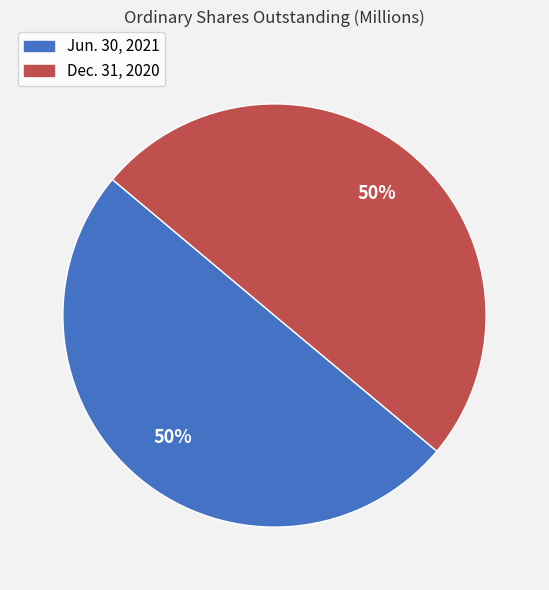

To the nearest percent, what is the combined percentage of Dec. 31, 2020 and Jun. 30, 2021?

100%